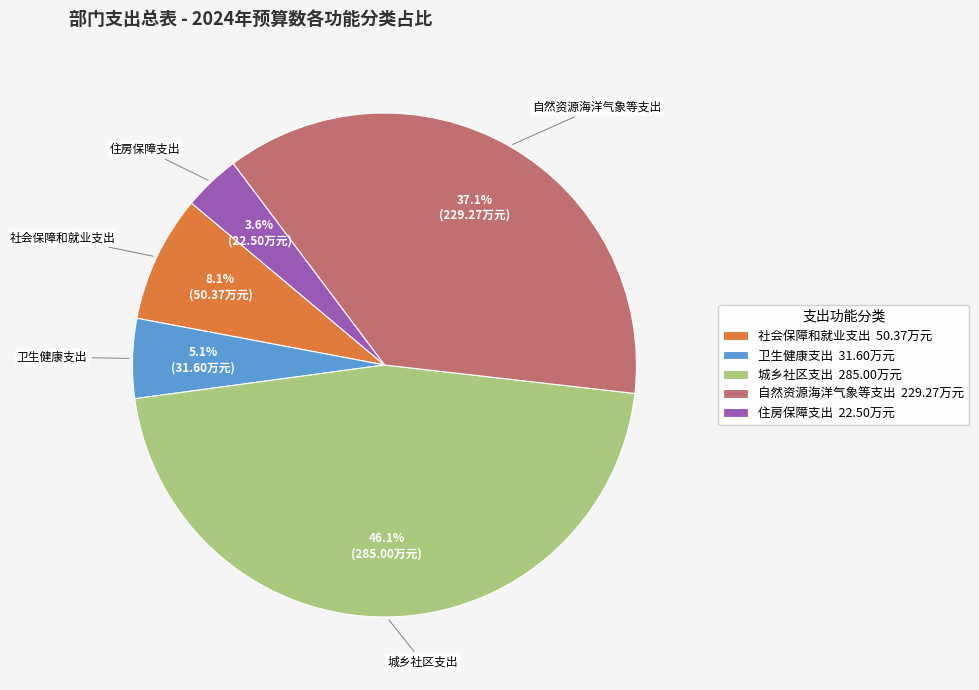

Is it true that 社会保障和就业支出 is 8% of the pie?

True